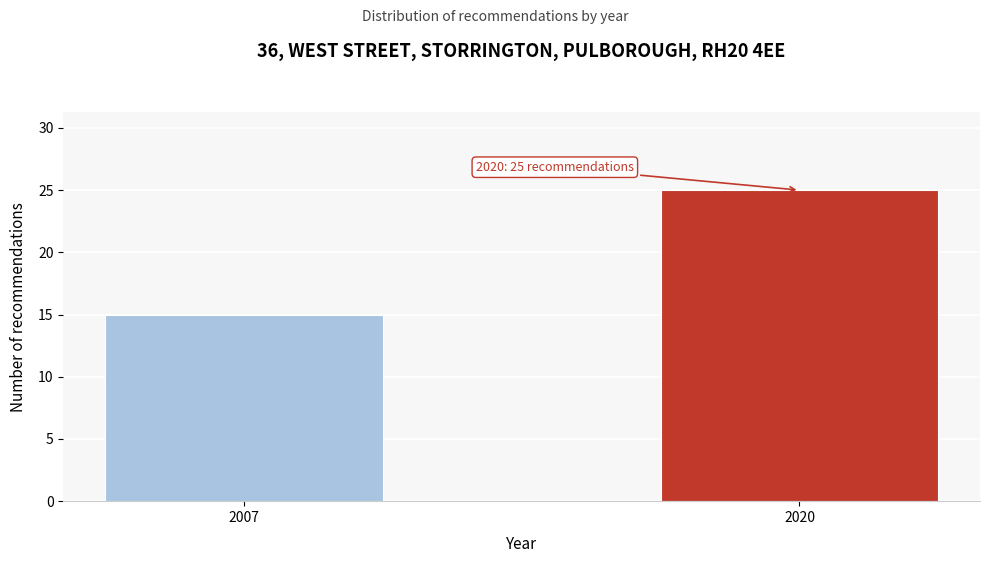

Reading right to left, extract all data points from this chart.

2020=25	2007=15